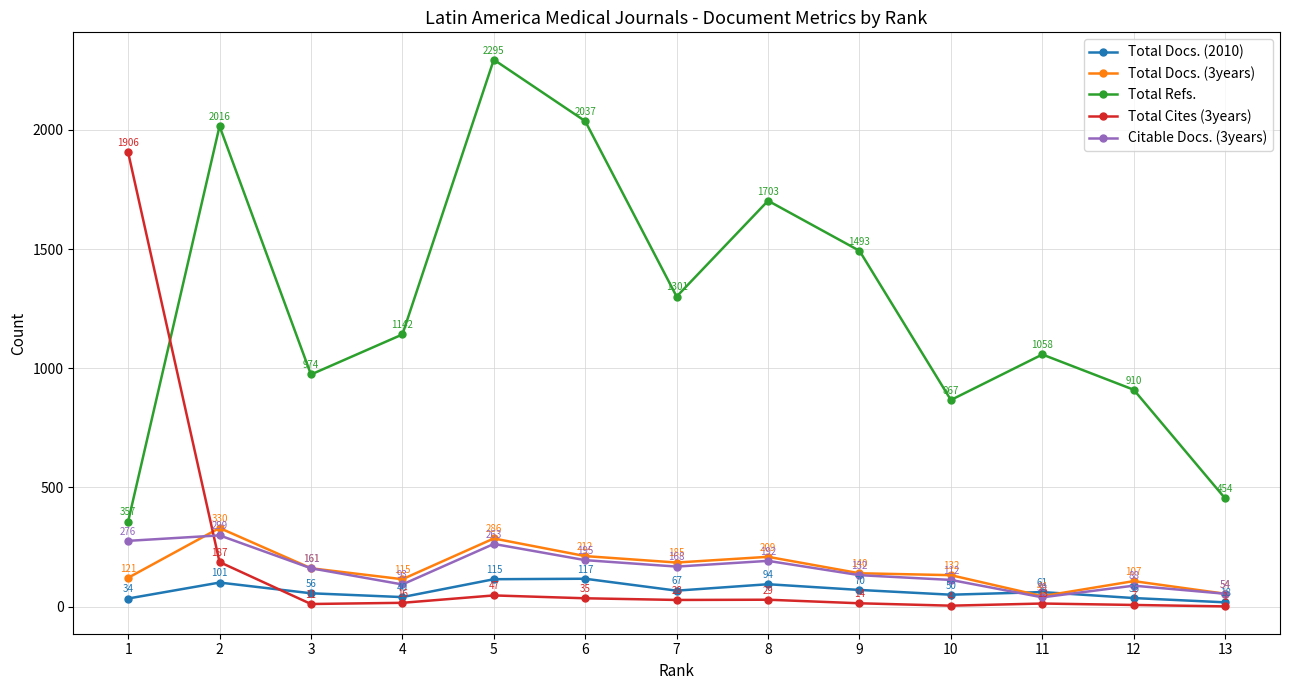

The value of Total Cites (3years) at 9 is 14. True or false?

True